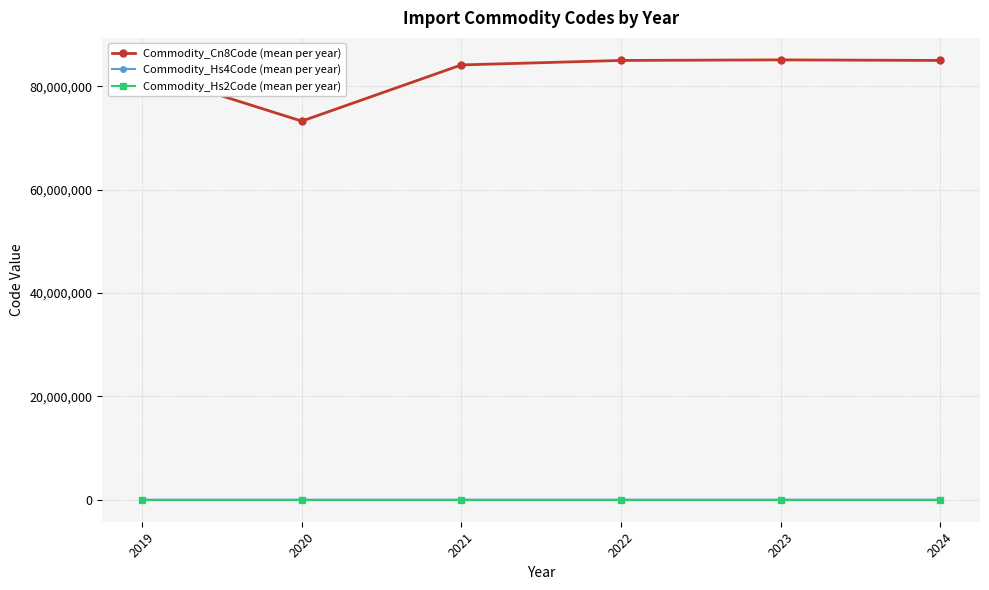

True or false: Commodity_Cn8Code (mean per year) and Commodity_Hs2Code (mean per year) cross at least once.

False